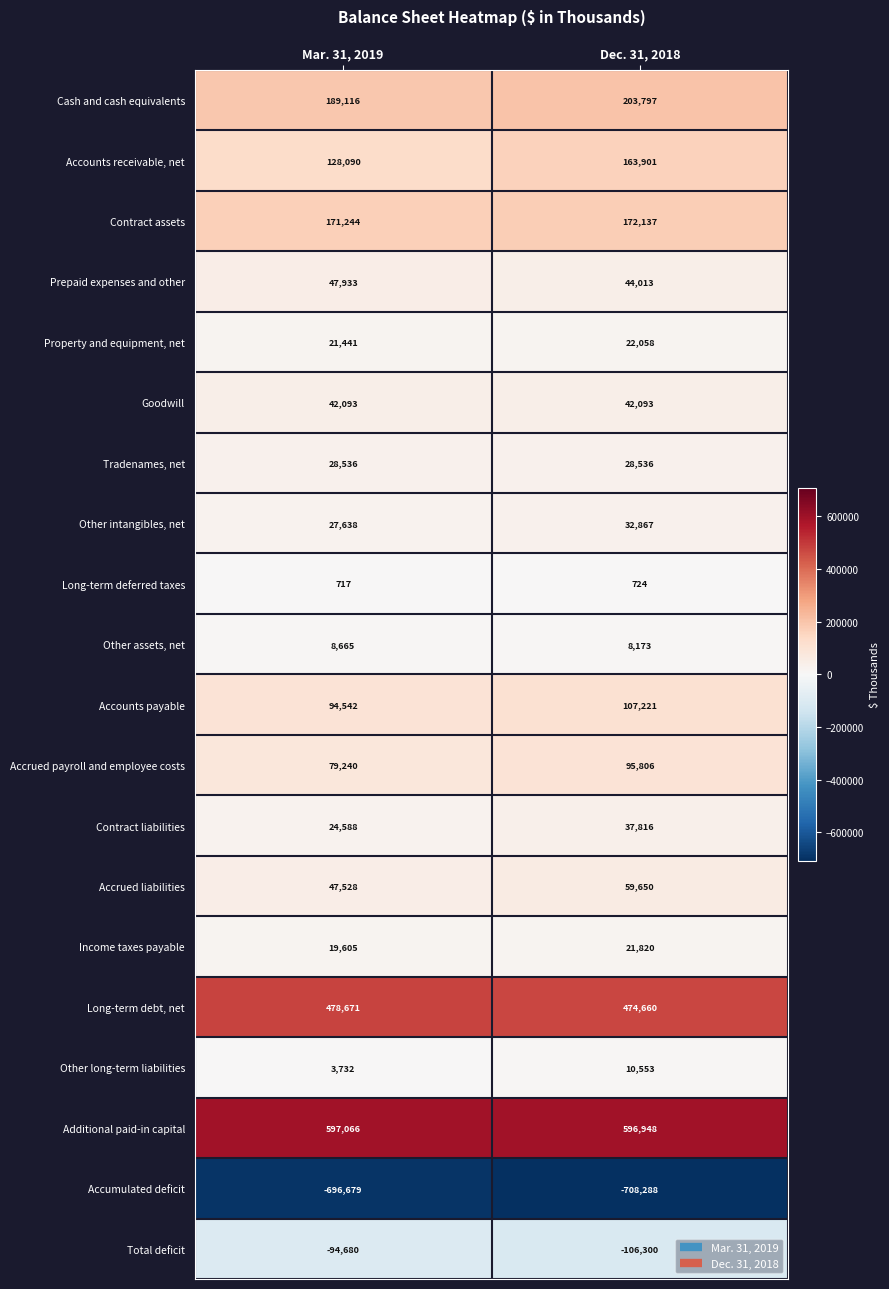

What is the difference between the maximum and minimum values in the Other assets, net series?

492